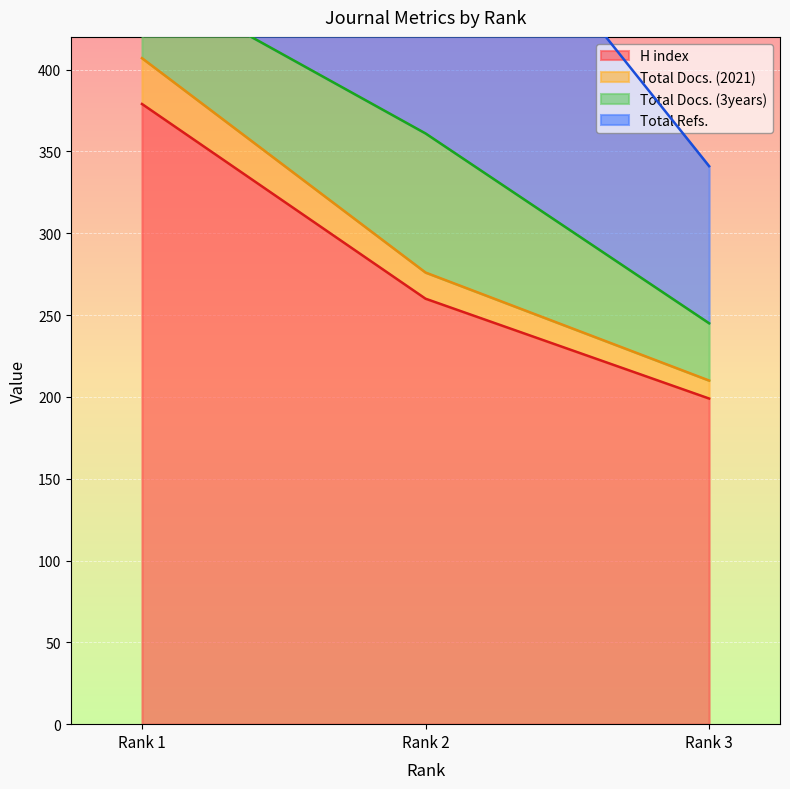

Which category has the lowest value in the H index series?

Rank 3